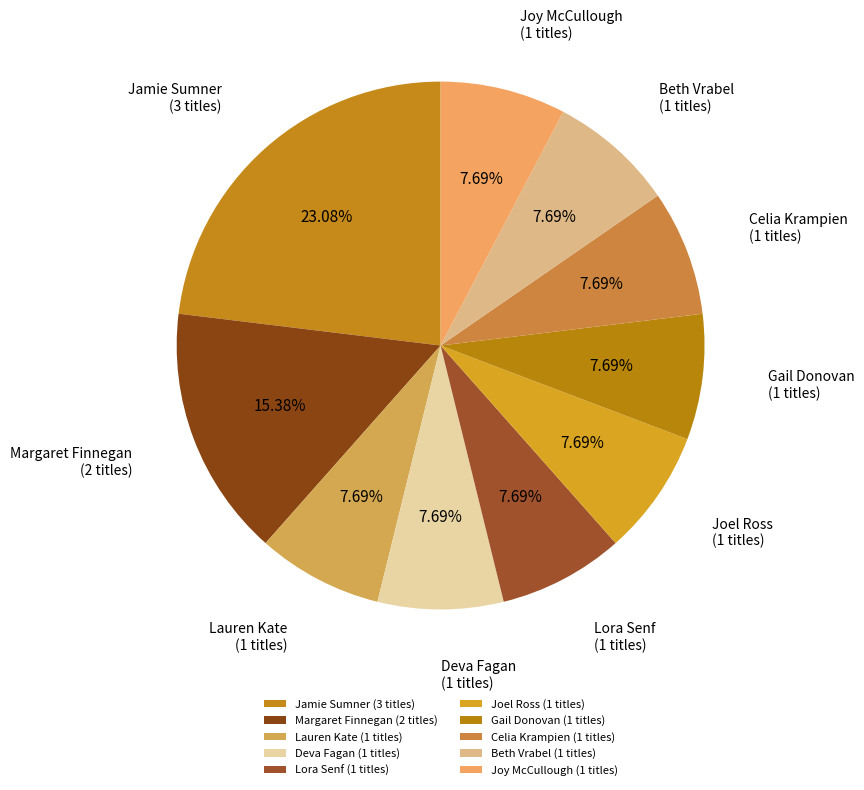

Count the number of slices in the pie.

10